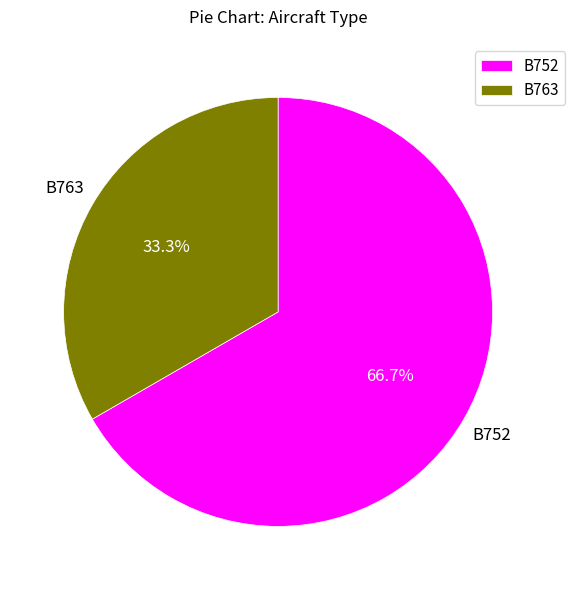

Is it true that B763 is 33% of the pie?

True